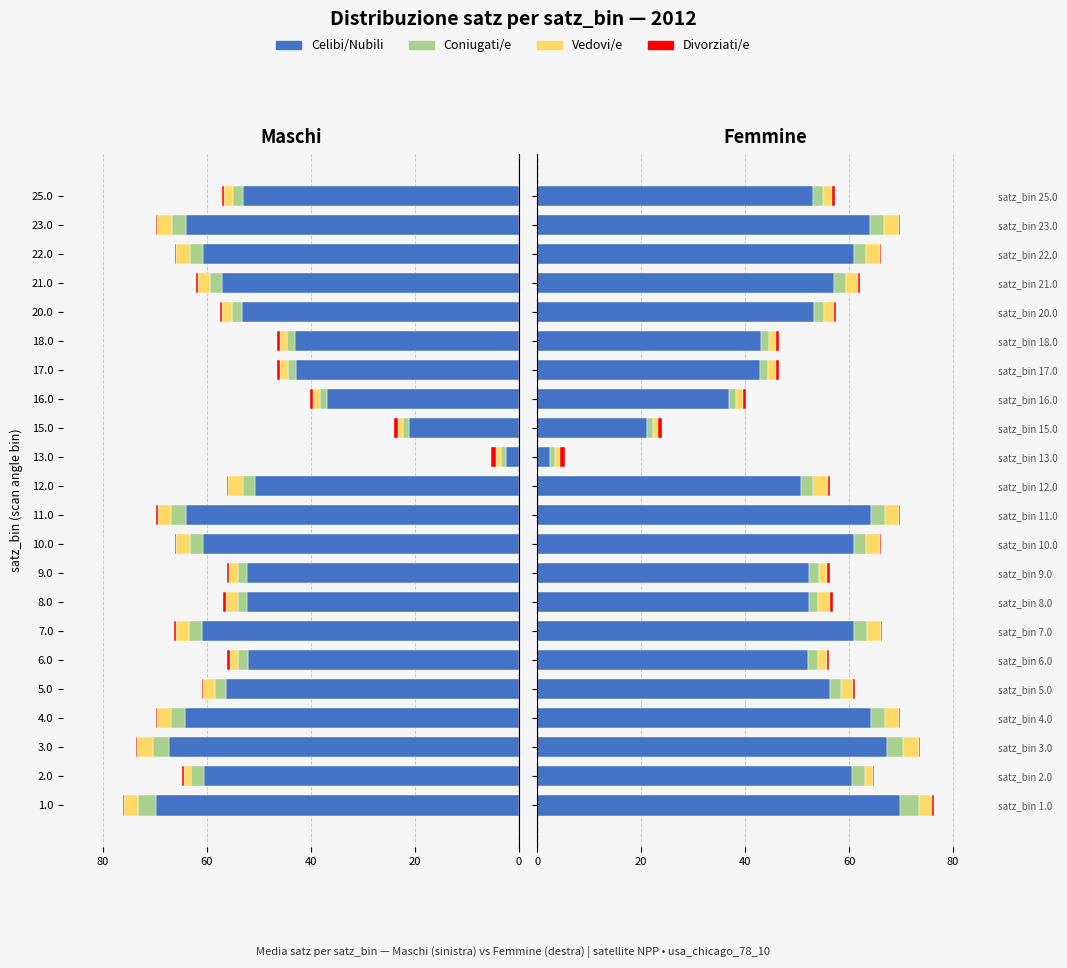

What is the smallest value displayed?

0.2